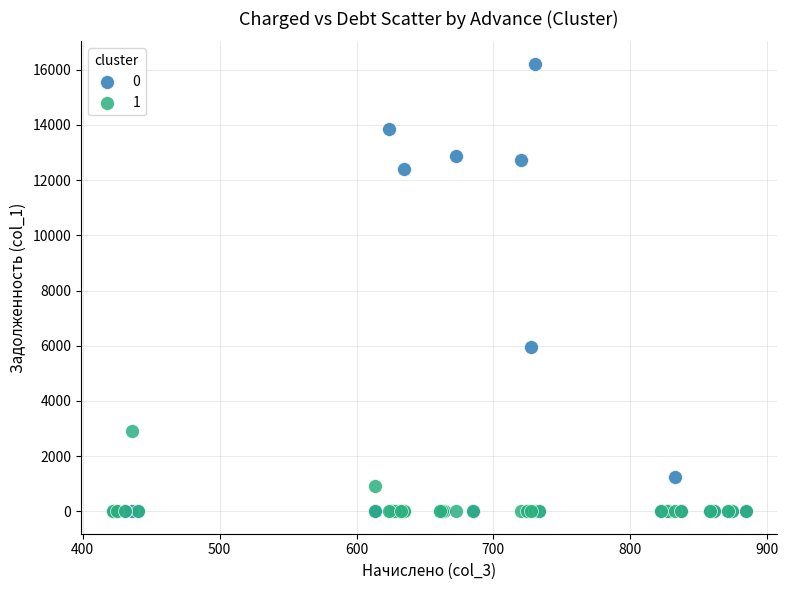

Across all series, what Y value is closest to 8108?

5964.6